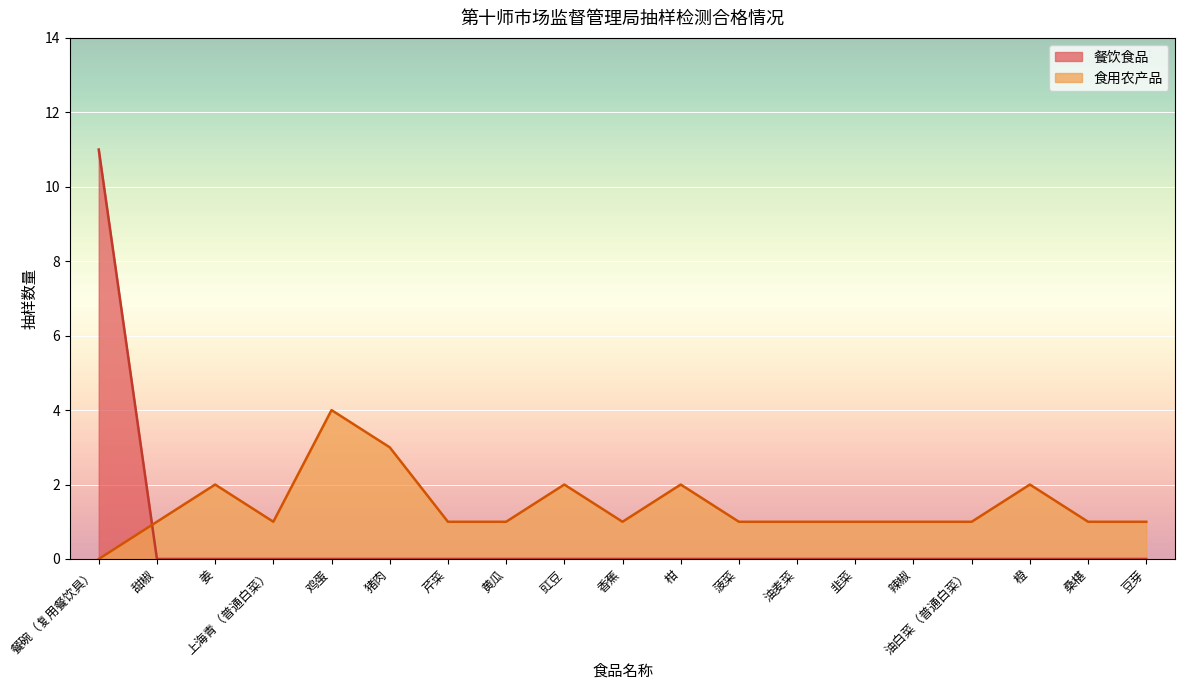

Where do 食用农产品 and 餐饮食品 first cross each other?

餐碗（复用餐饮具） and 甜椒